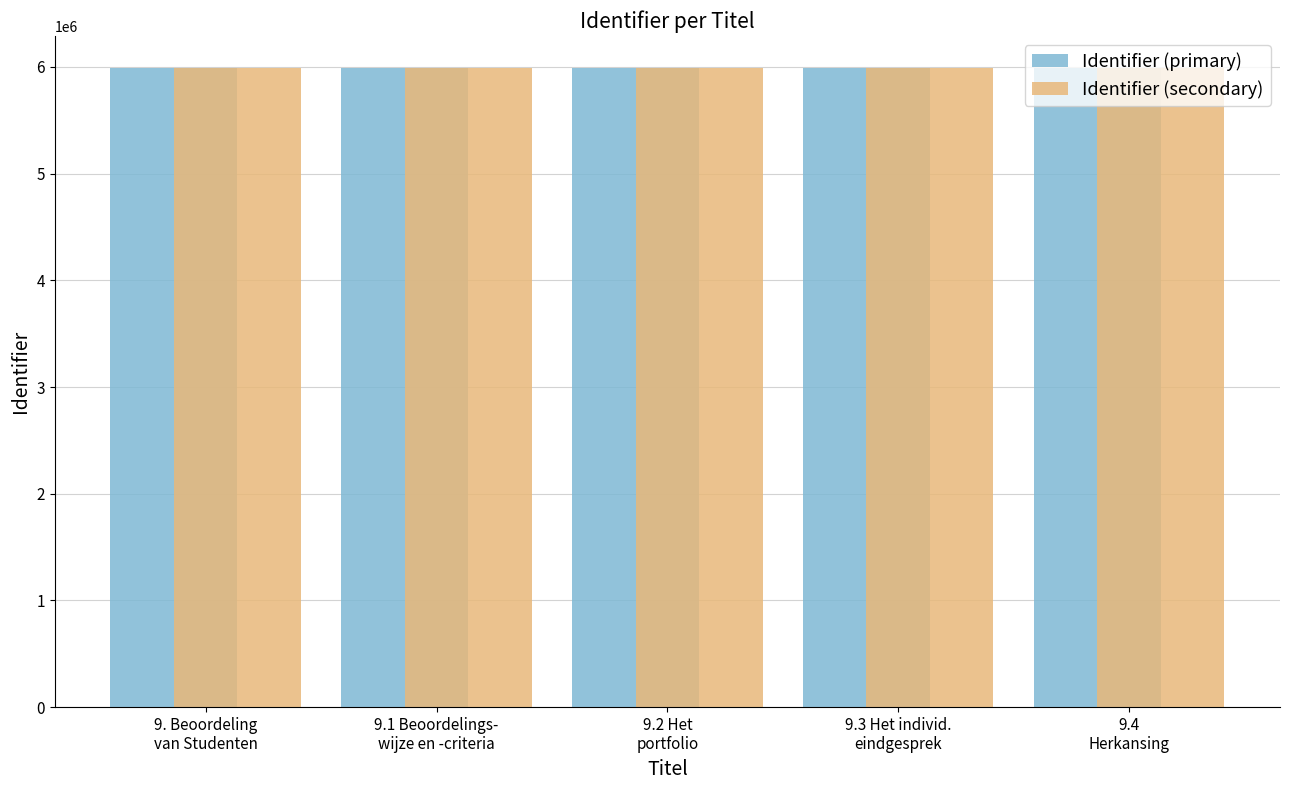

What is the approximate value of Identifier (primary) at 9.3 Het individ.
eindgesprek?

5991176